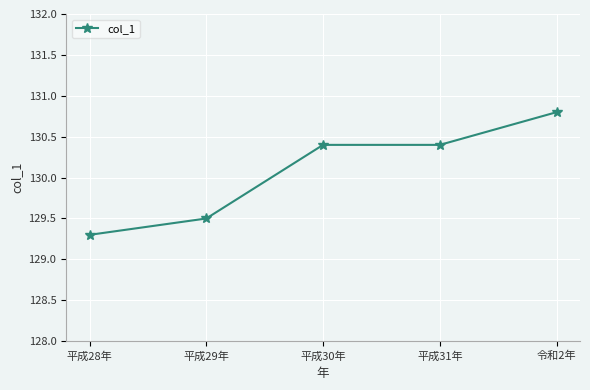

What is the minimum value shown in the chart?

129.3